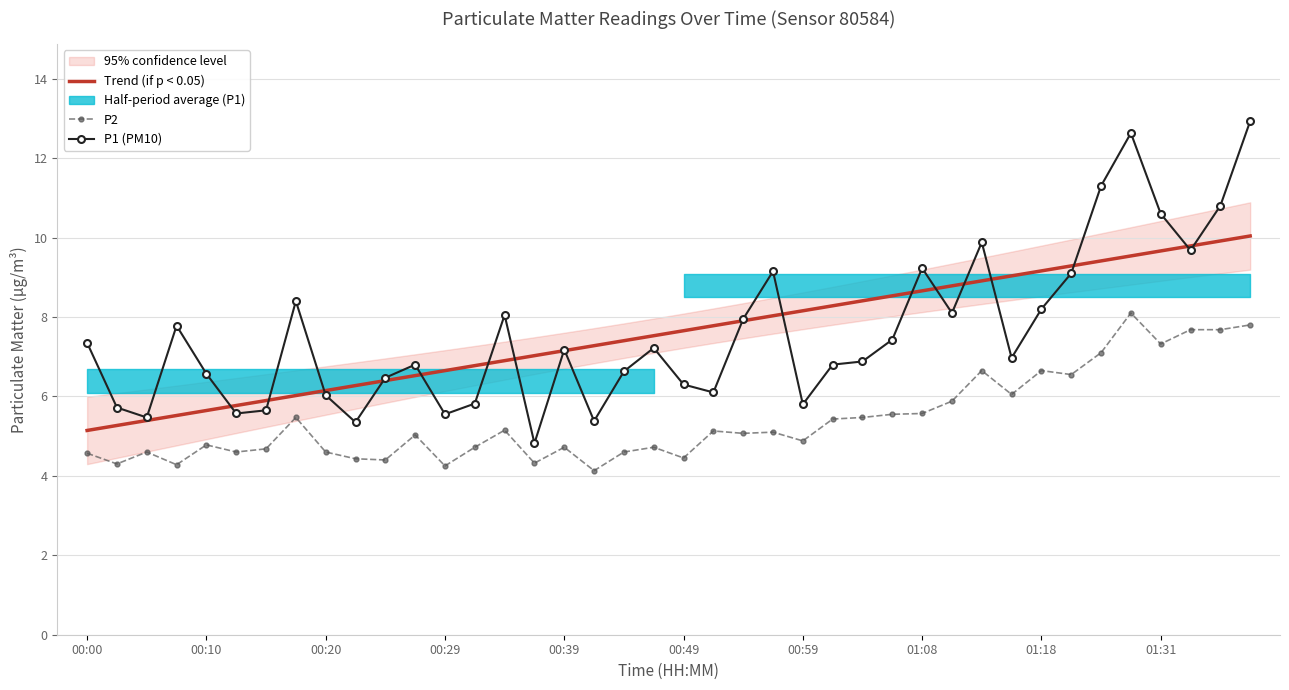

What is the maximum value shown in the chart?

12.9